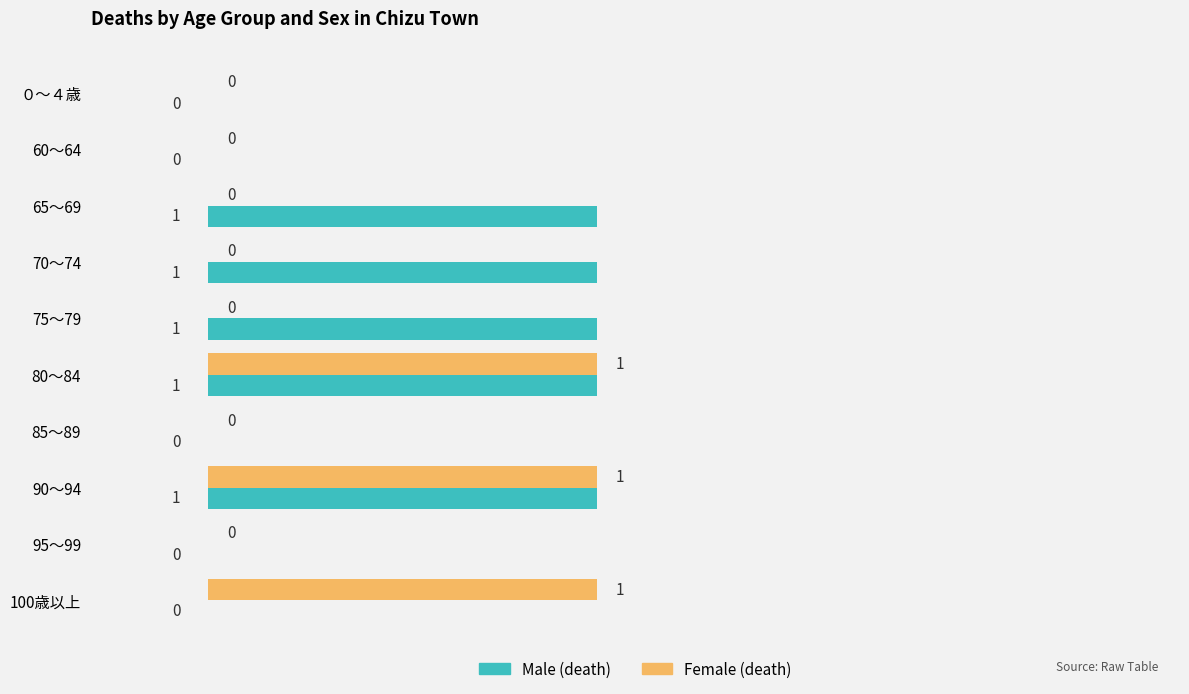

Between 60～64 and 65～69, which series saw the biggest shift?

Male (death)